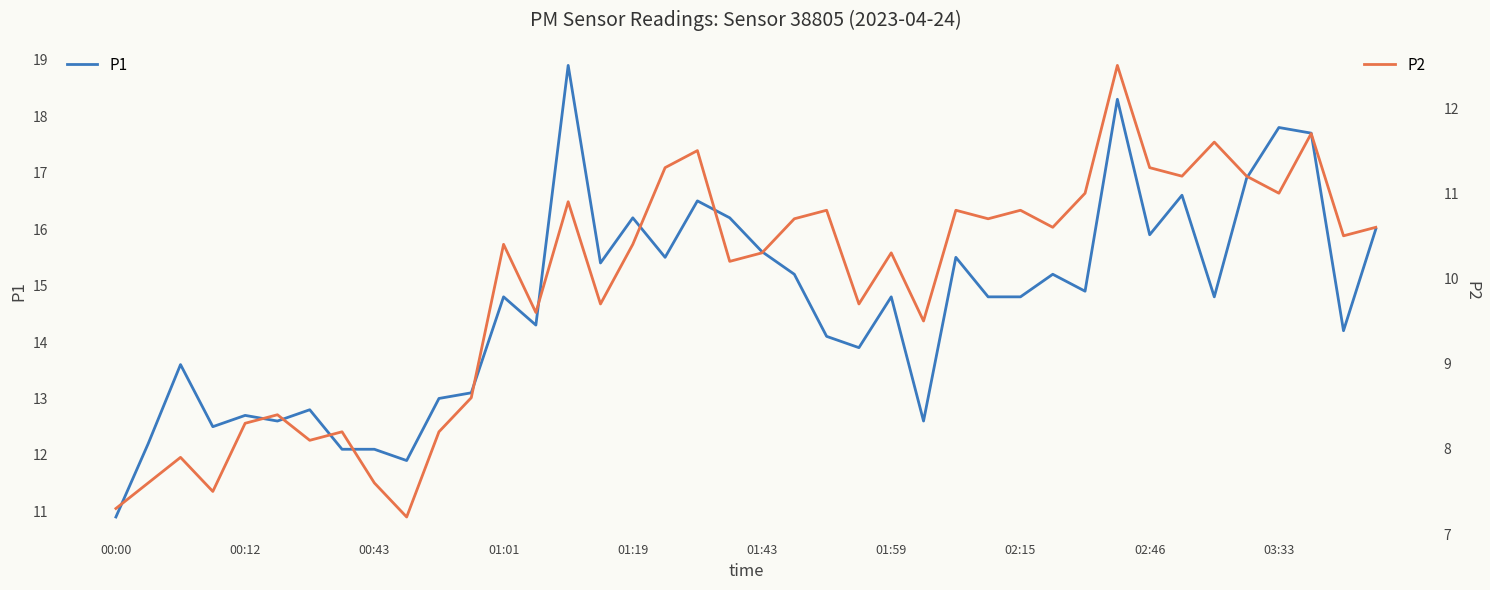

True or false: P1 and P2 cross at least once.

False